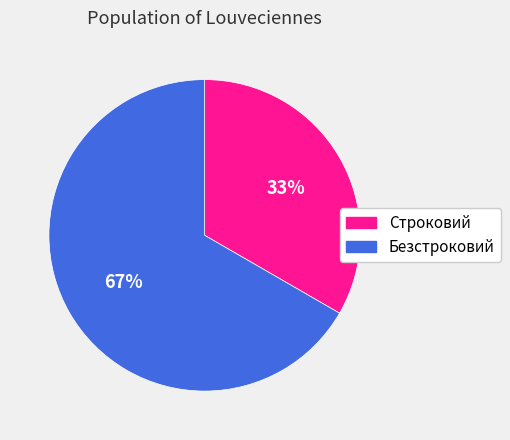

Do Строковий and Безстроковий together represent more than half of the pie?

Yes